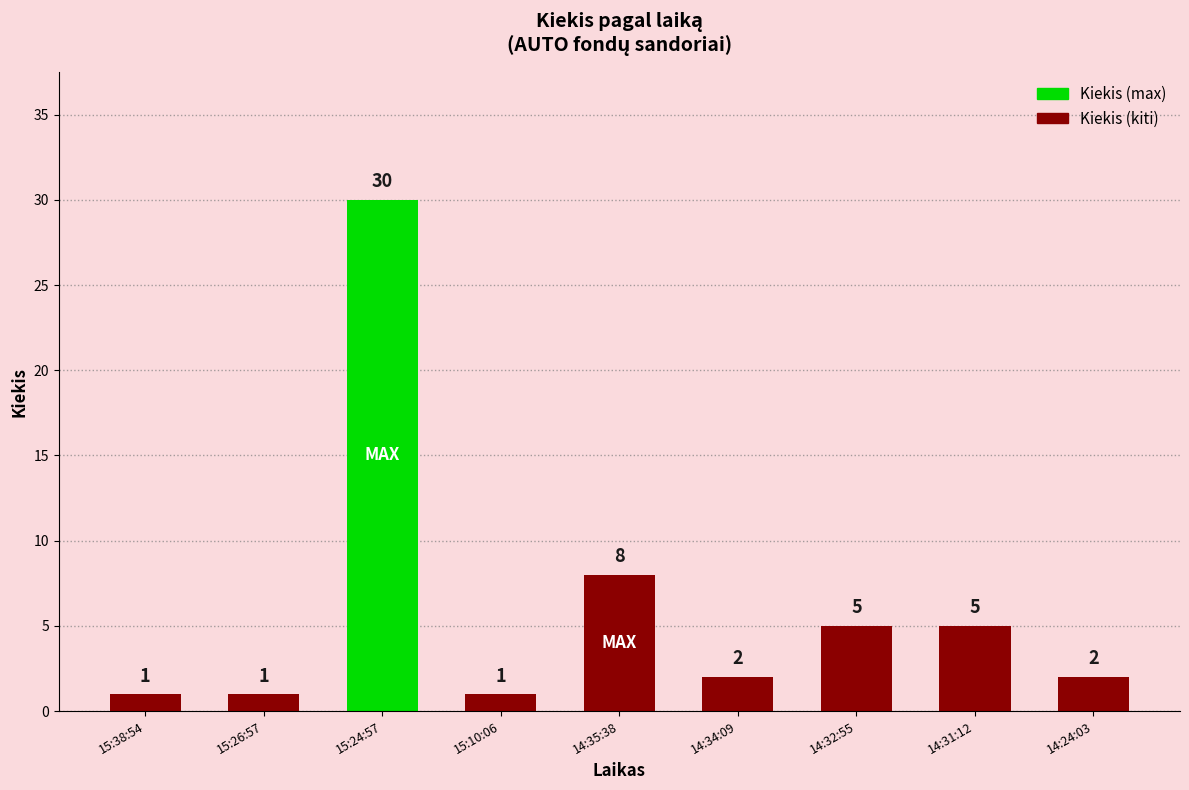

What is the ratio of the value at 14:31:12 to the value at 15:26:57?

5.0